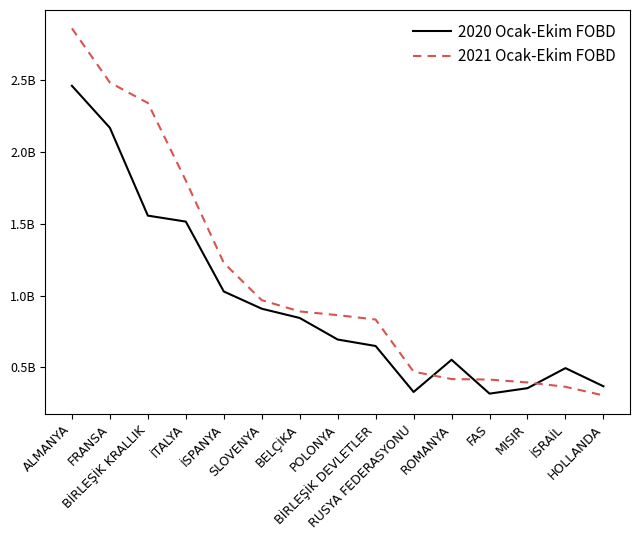

Does the chart display data point markers on the line(s)?

No